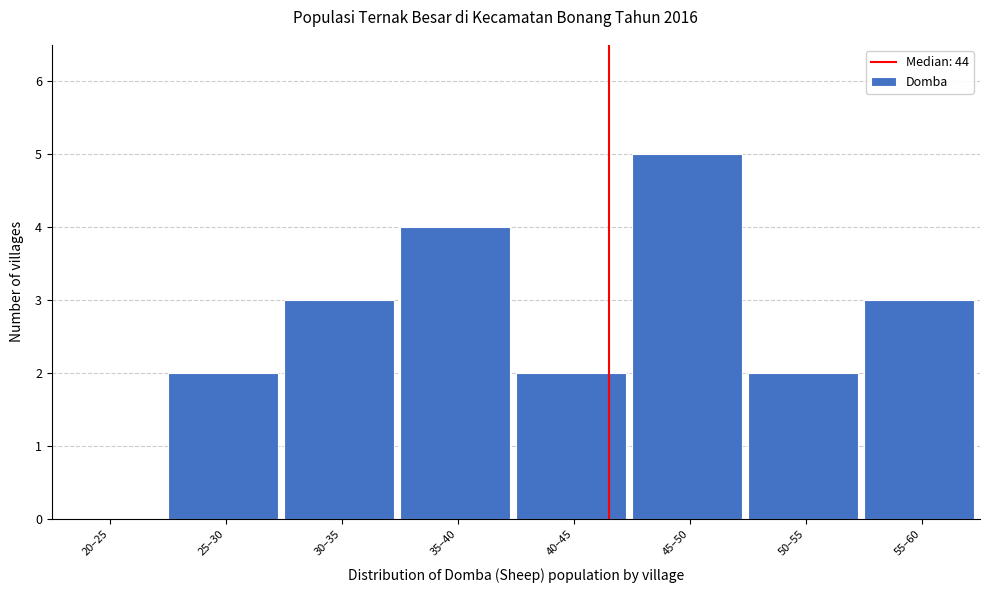

Reading left to right, what are all the values shown in this chart?

20–25=0	25–30=2	30–35=3	35–40=4	40–45=2	45–50=5	50–55=2	55–60=3